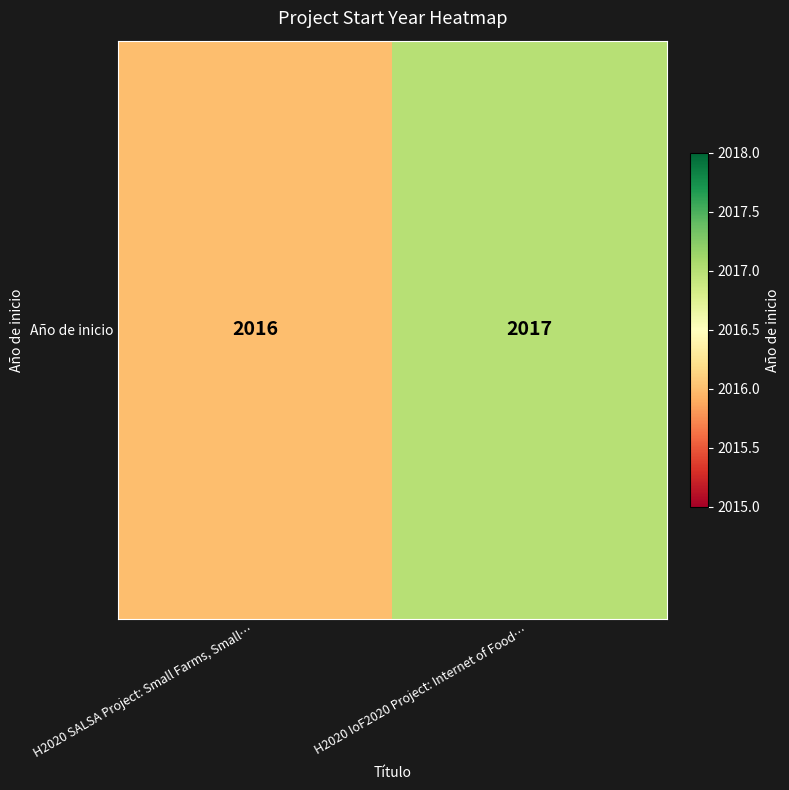

What is the greatest value displayed?

2017